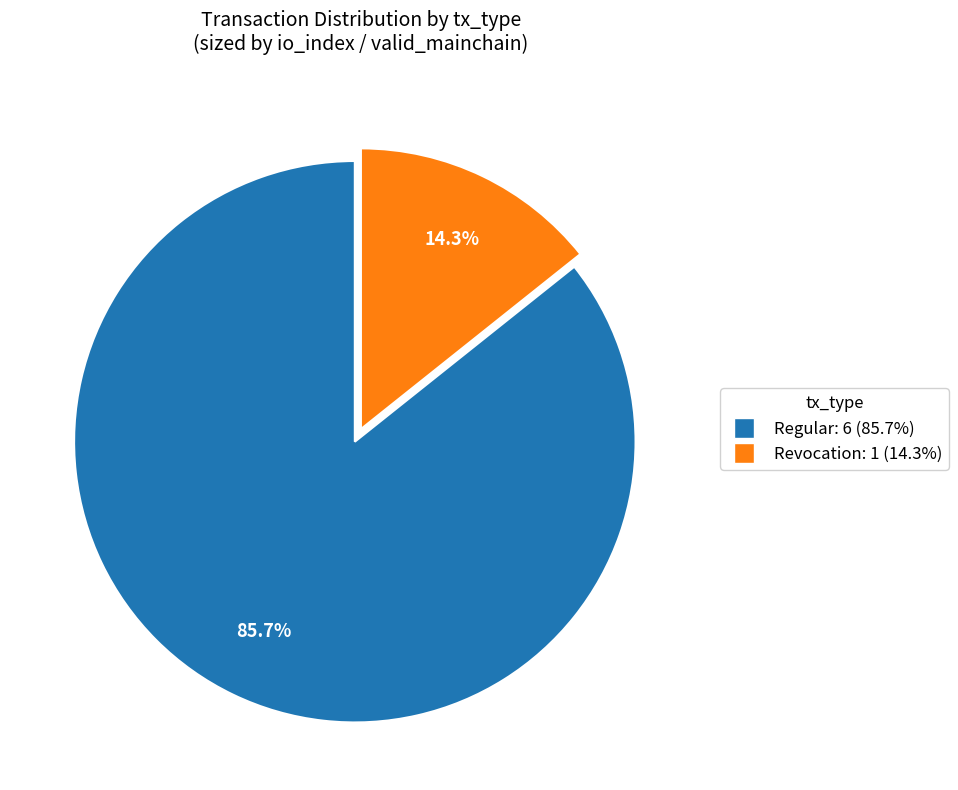

Is there any slice that represents more than half of the pie?

Yes